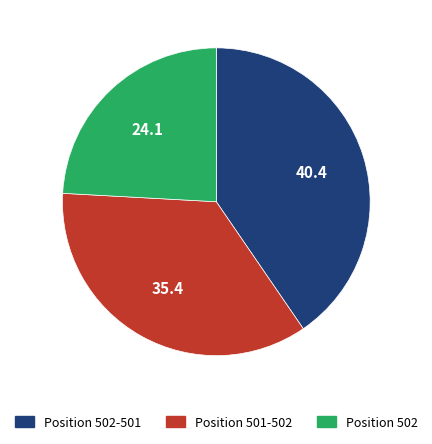

Which category has the smallest portion of the pie?

Position 502